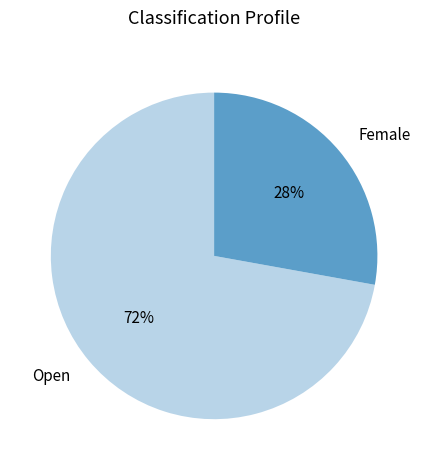

Between Open and Female, which is larger?

Open